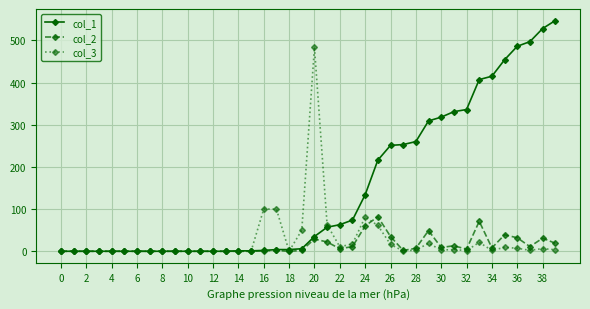

True or false: col_1 and col_3 intersect in this chart.

True